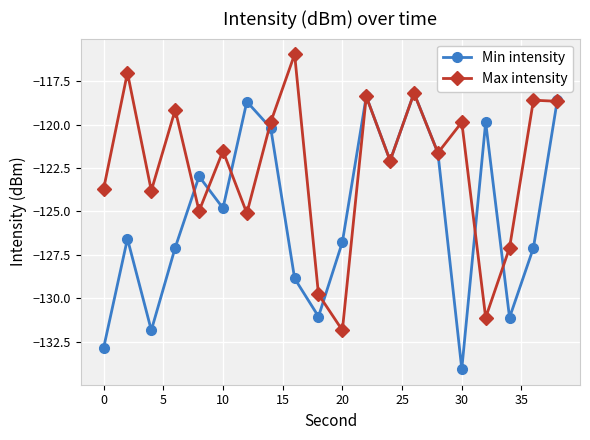

List the series in order of their peak value, highest first.

Max intensity, Min intensity